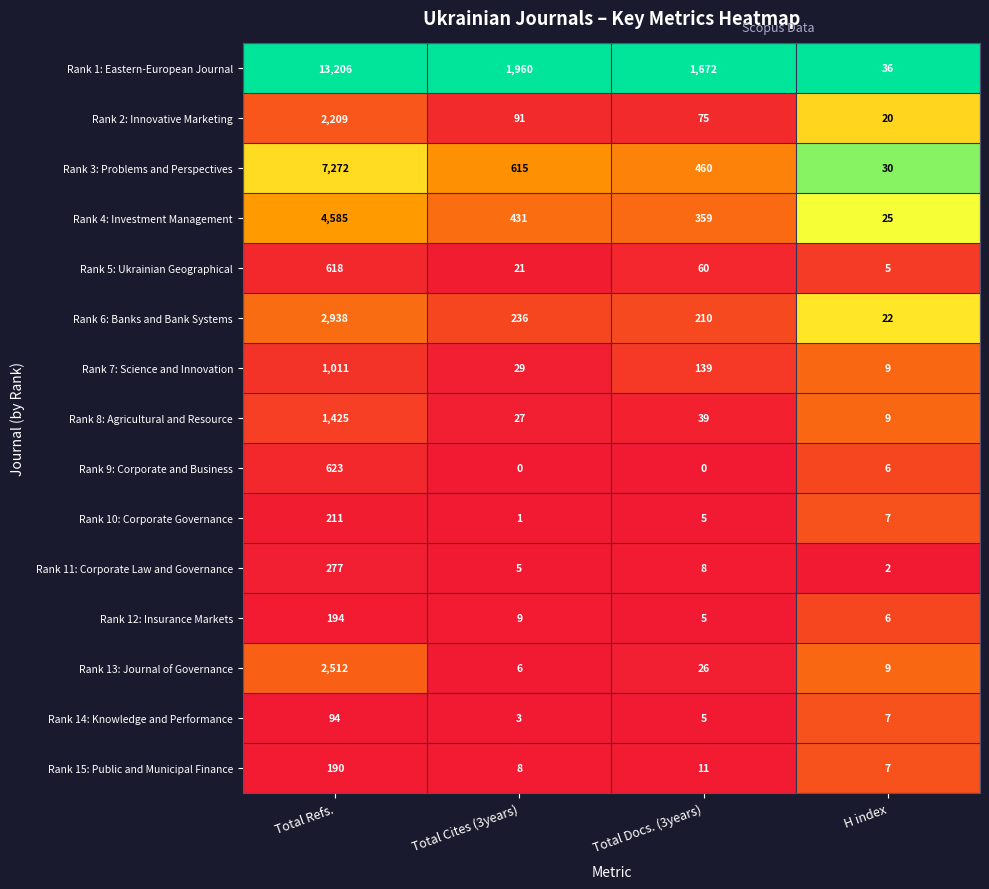

At how many categories does at least one series exceed 0?

4